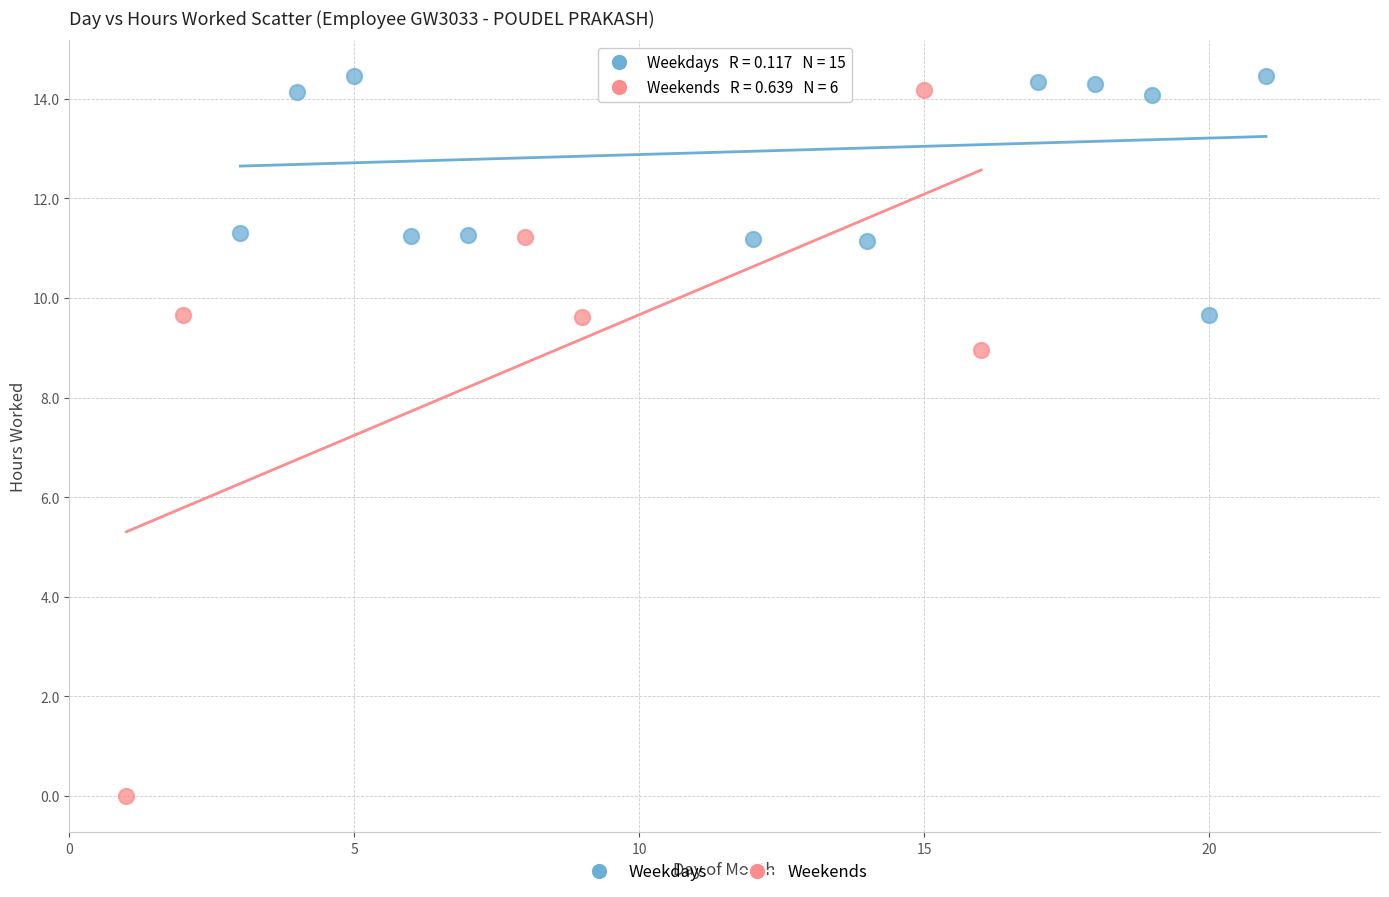

What are all the series names shown in the legend?

Weekdays, Weekends